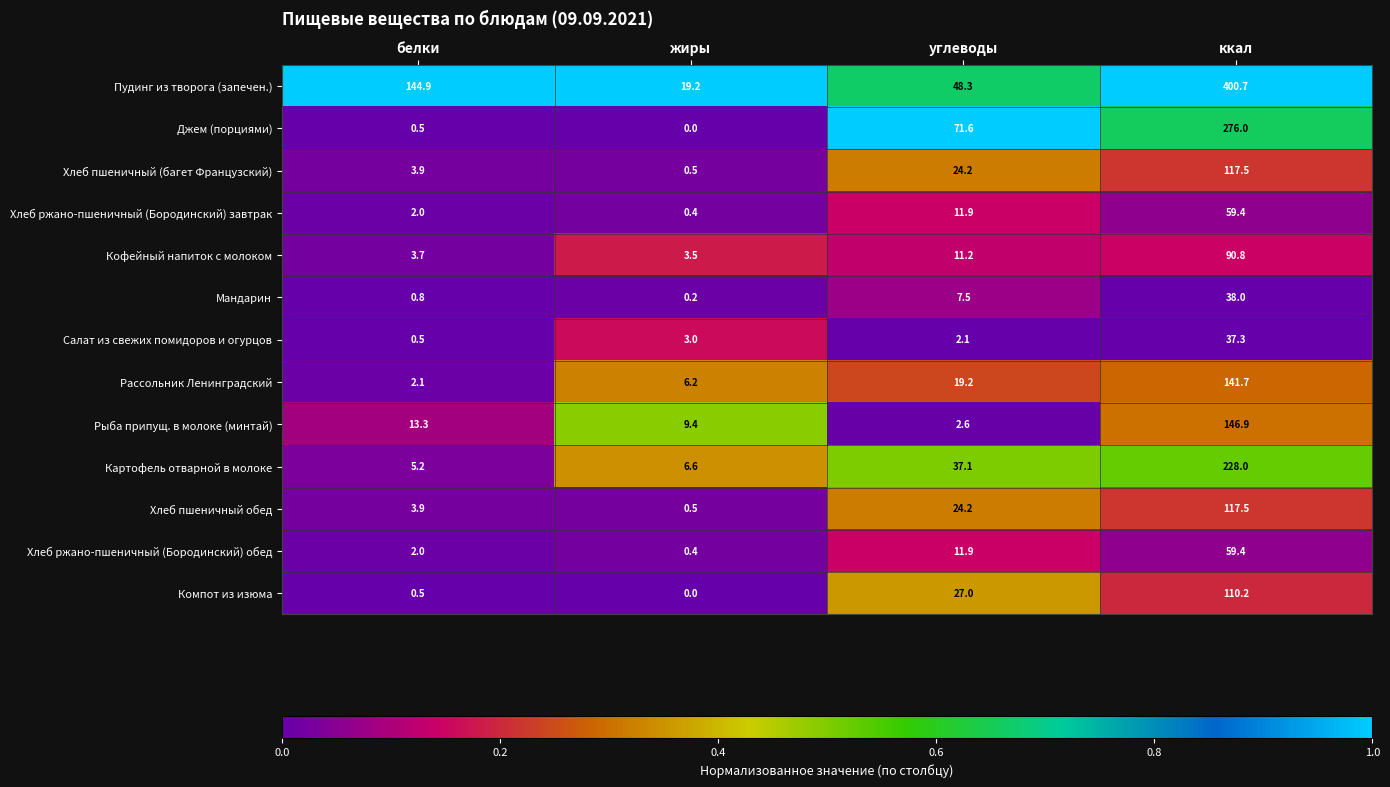

Which series changed the most between белки and ккал?

Джем (порциями)